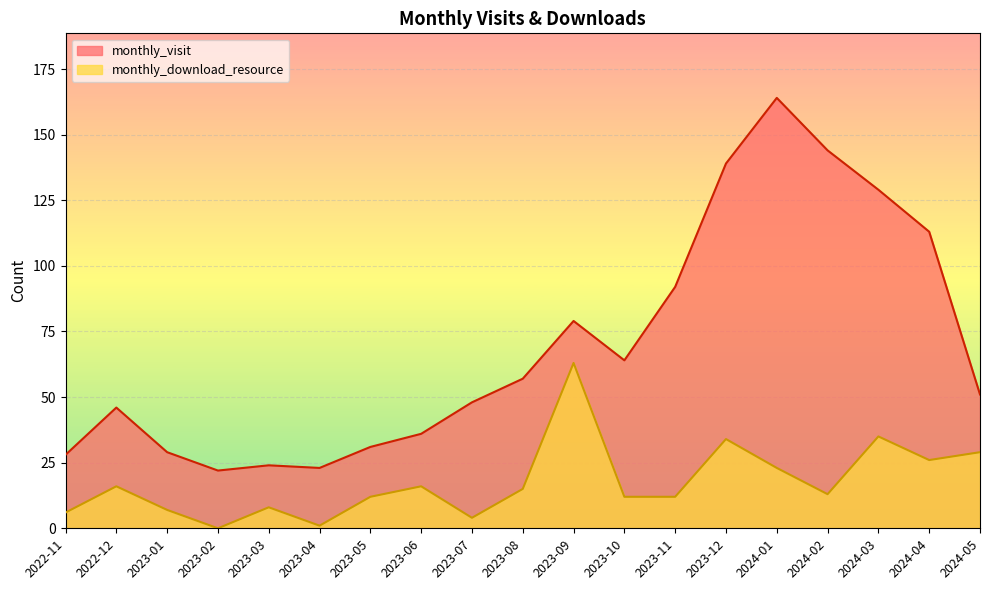

What is the label of the 16th point from the left?

2024-02